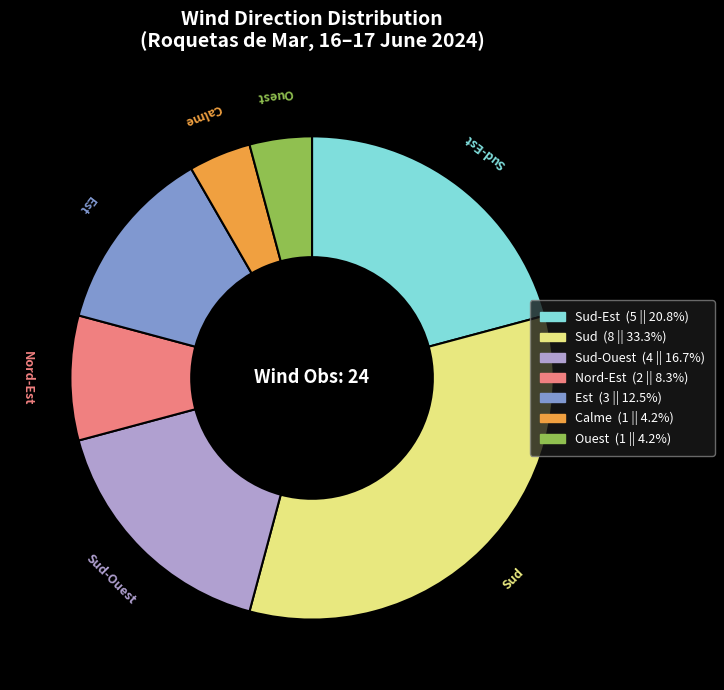

Which slice is the largest?

Sud